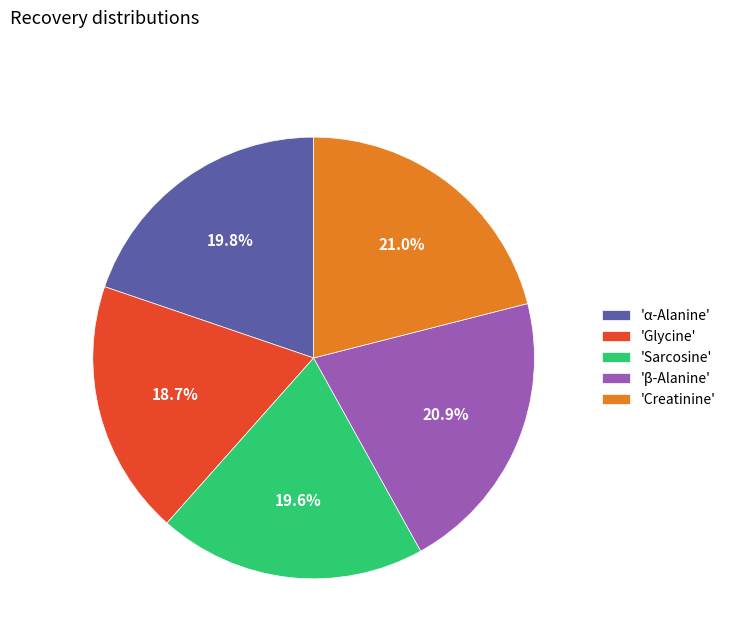

Approximately how many times larger is the value at 'Sarcosine' compared to 'α-Alanine'?

1.0